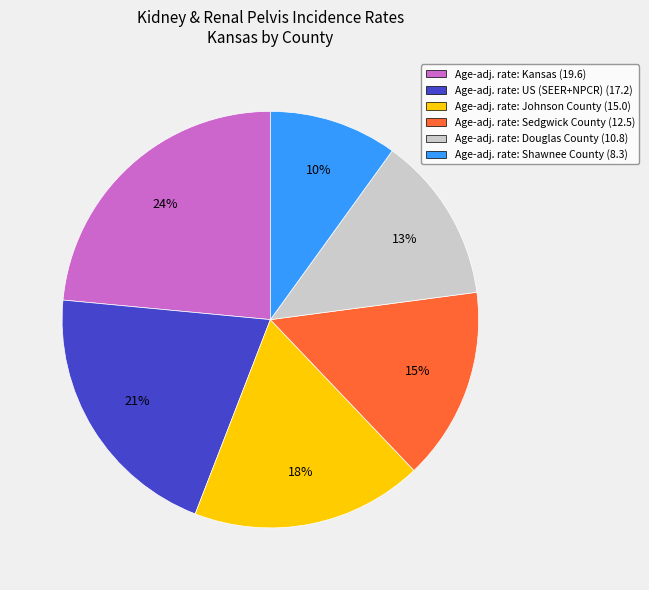

What percentage is the Age-adj. rate: Johnson County (15.0) slice, to the nearest percent?

18%